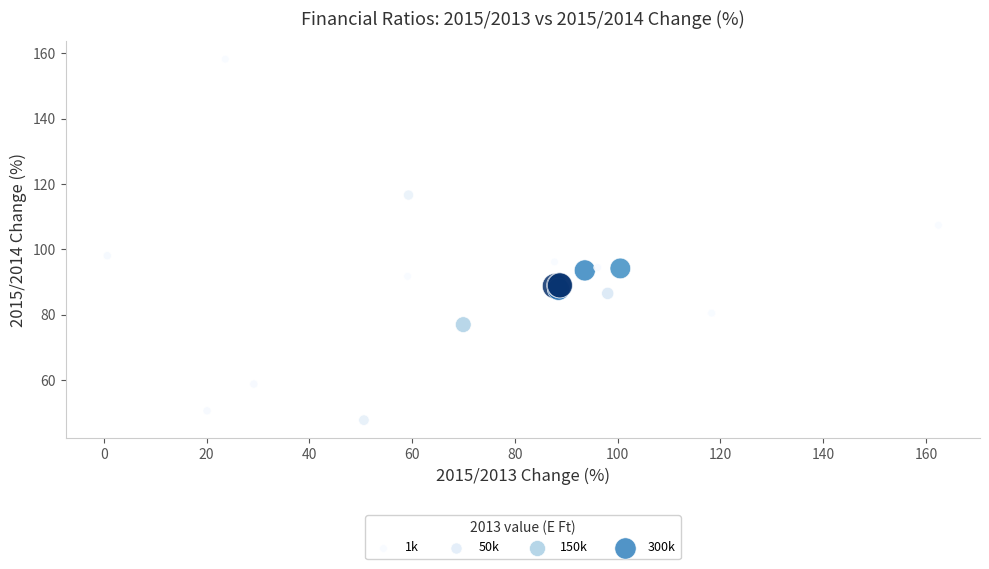

What Y value in the scatter plot is closest to 102?

98.0